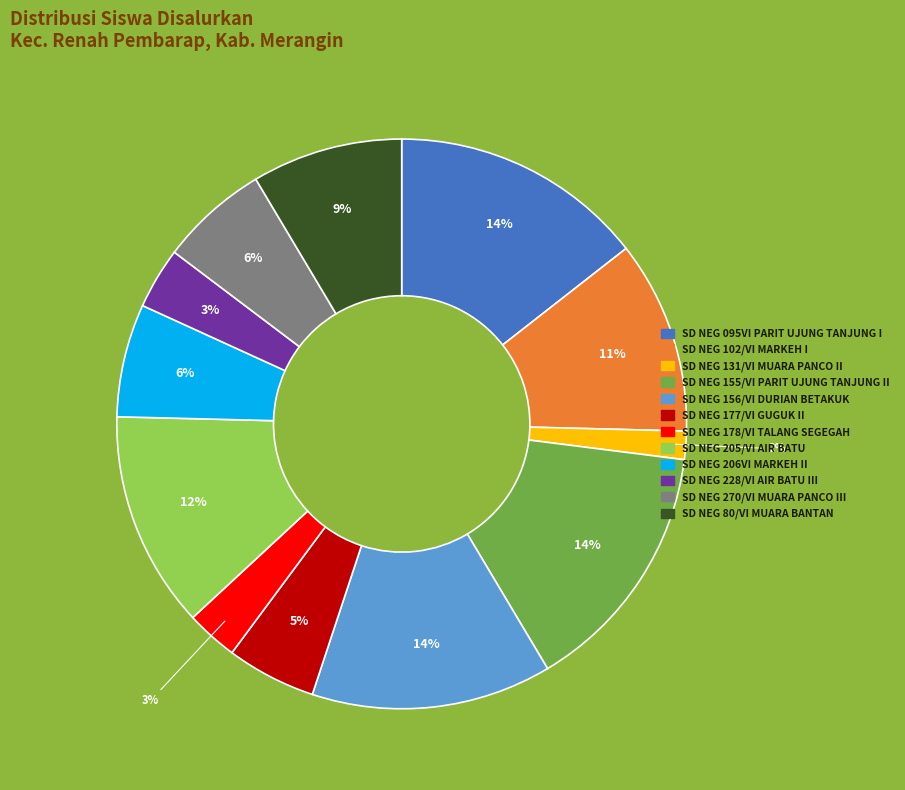

Does any single category account for the majority?

No